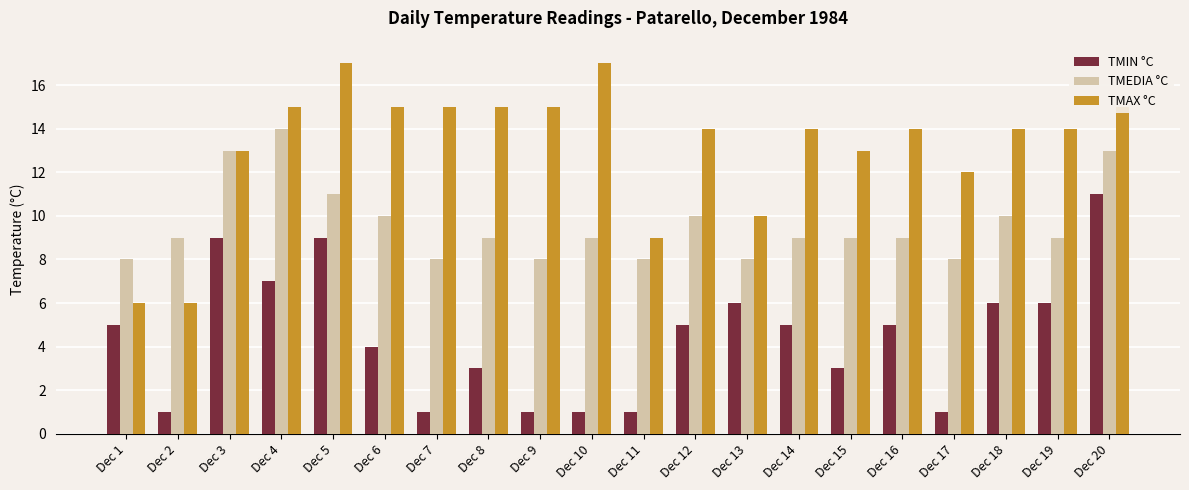

Between Dec 2 and Dec 14, which series saw the biggest shift?

TMAX °C